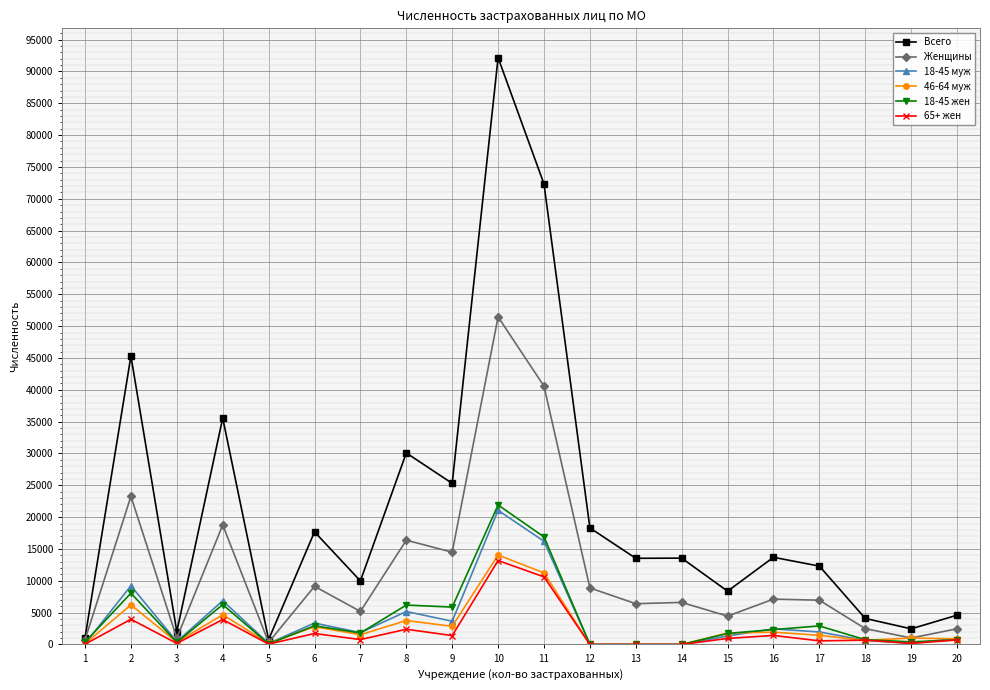

Which series has the largest total across all categories?

Всего